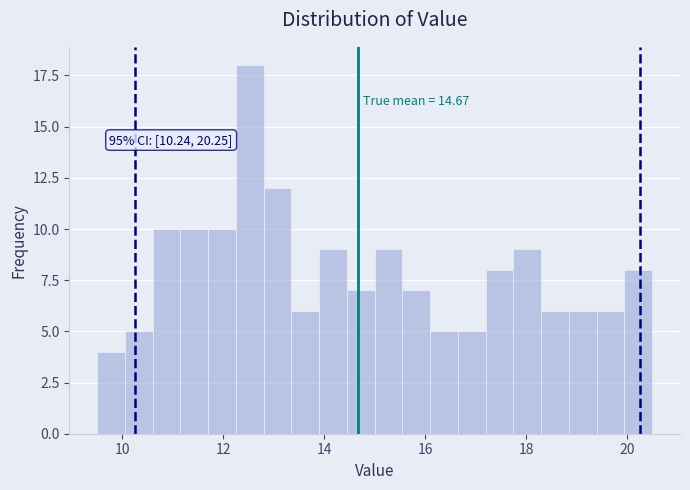

Read against the x-axis, roughly where is the centre of the tallest bar?

12.6